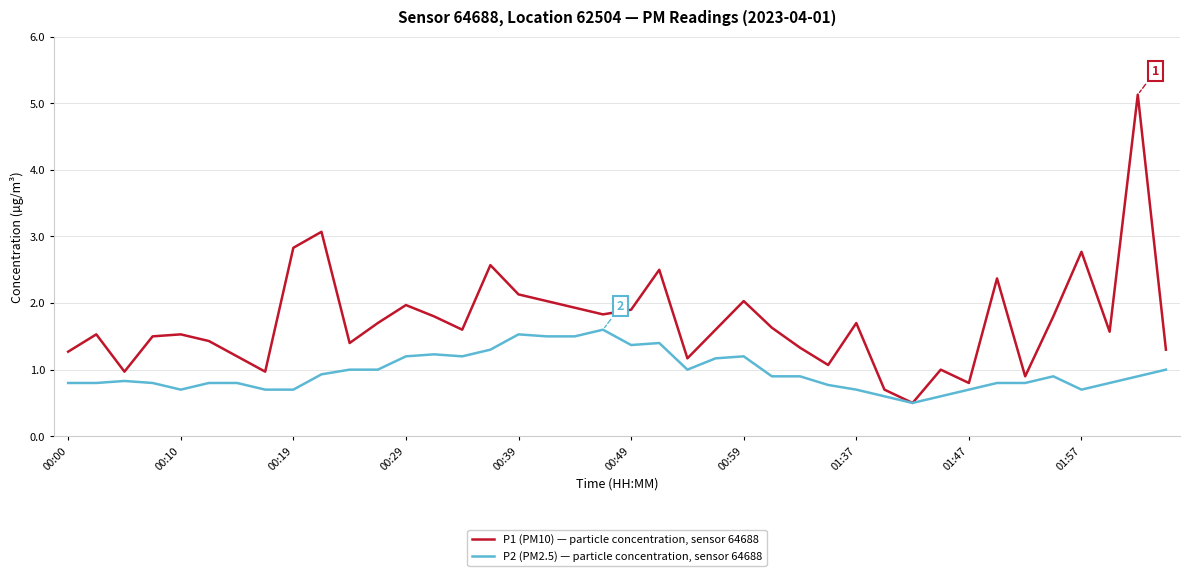

Which series has the largest total across all categories?

P1 (PM10) — particle concentration, sensor 64688